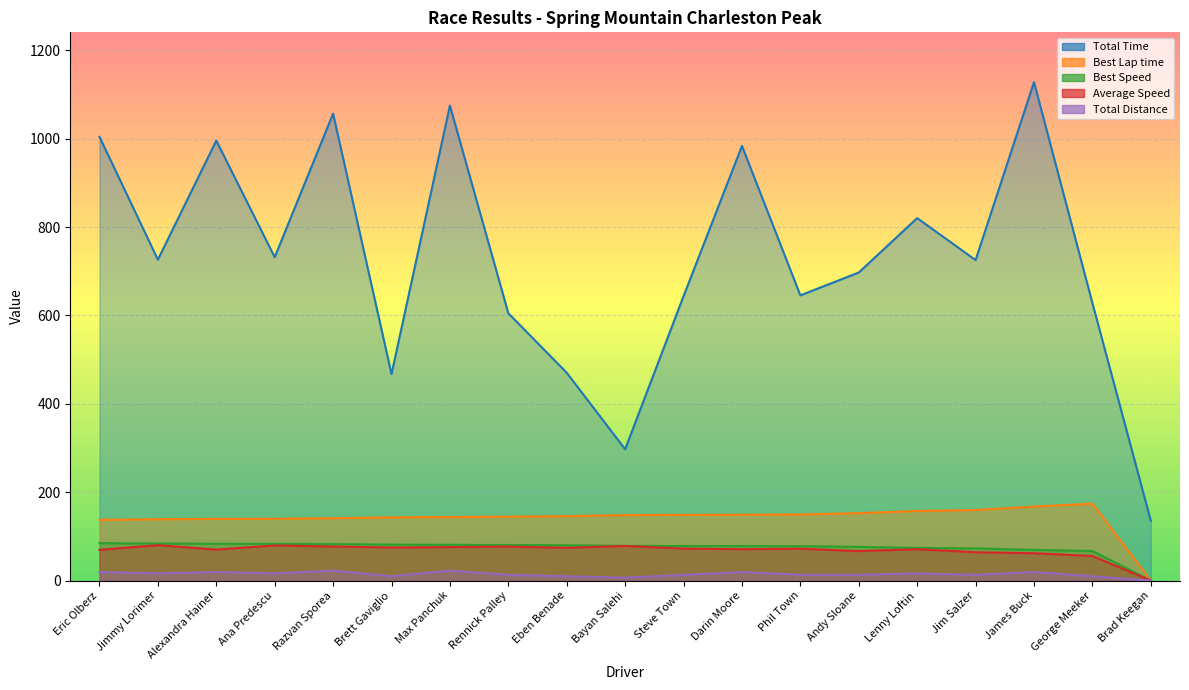

In Average Speed, how many points are lower than both neighbors (excluding endpoints)?

5